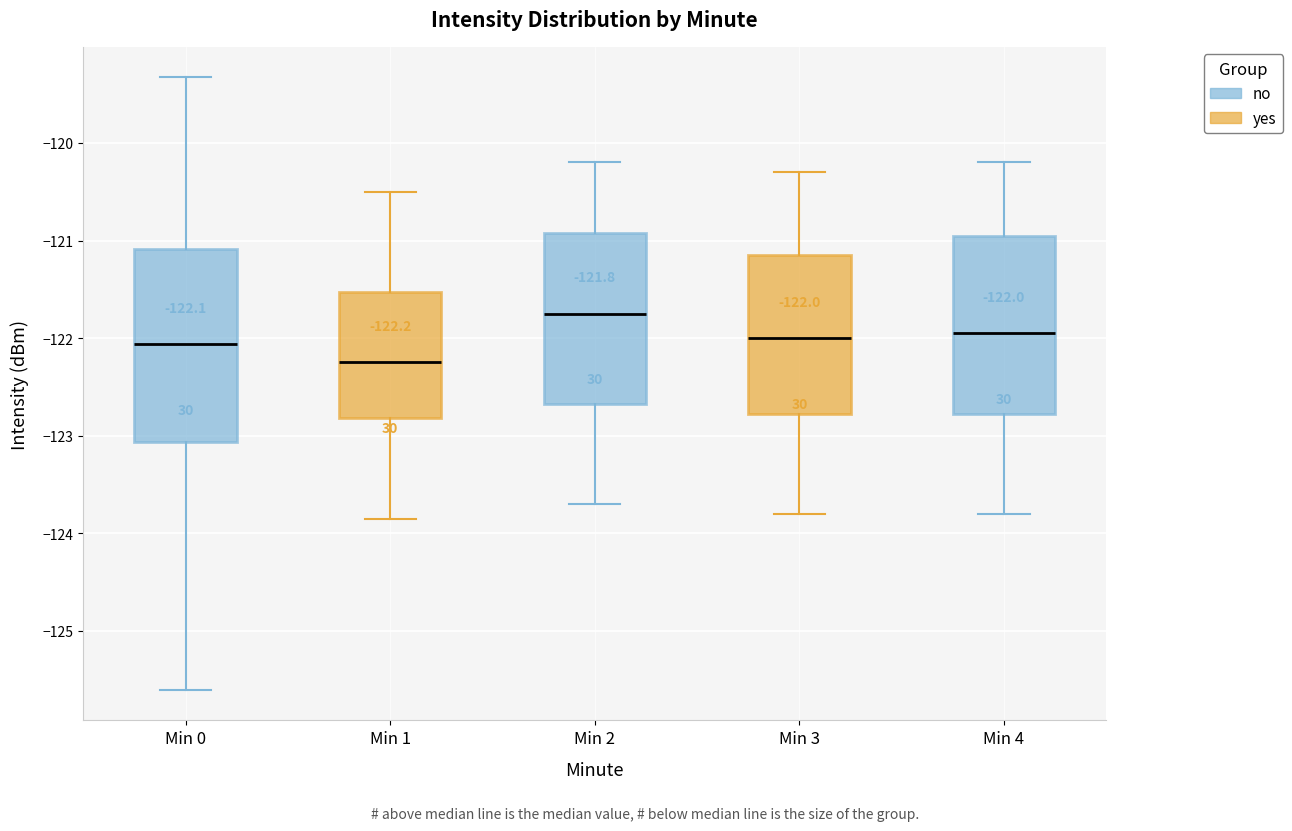

Which box's median line is the highest?

Min 2